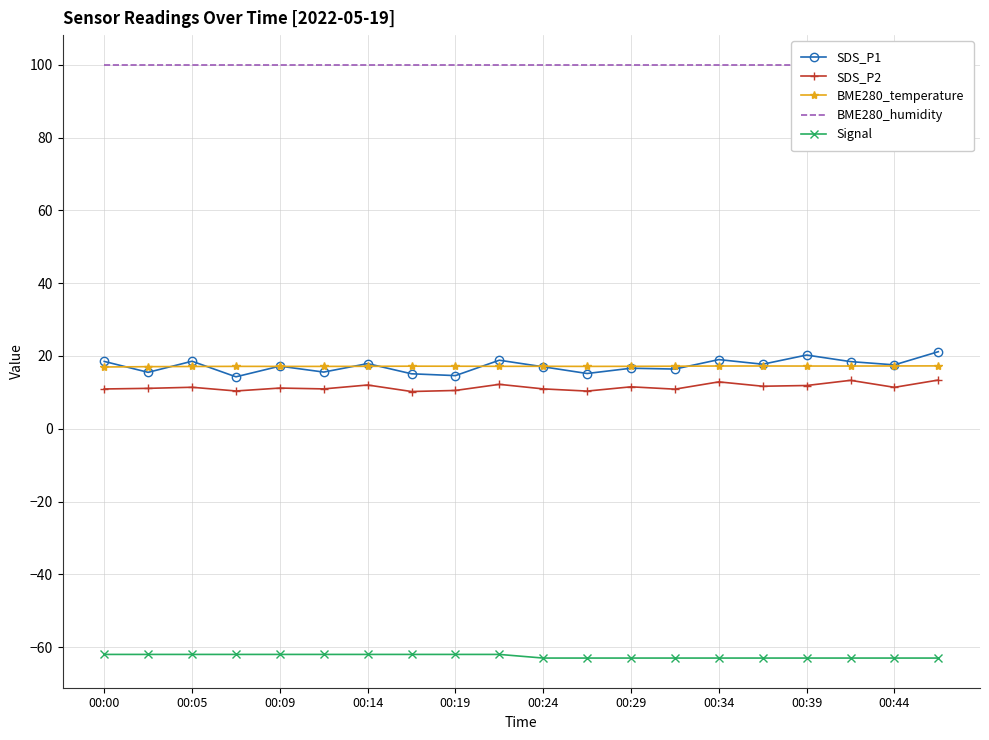

The value of Signal at 00:29 is -16.5. True or false?

False